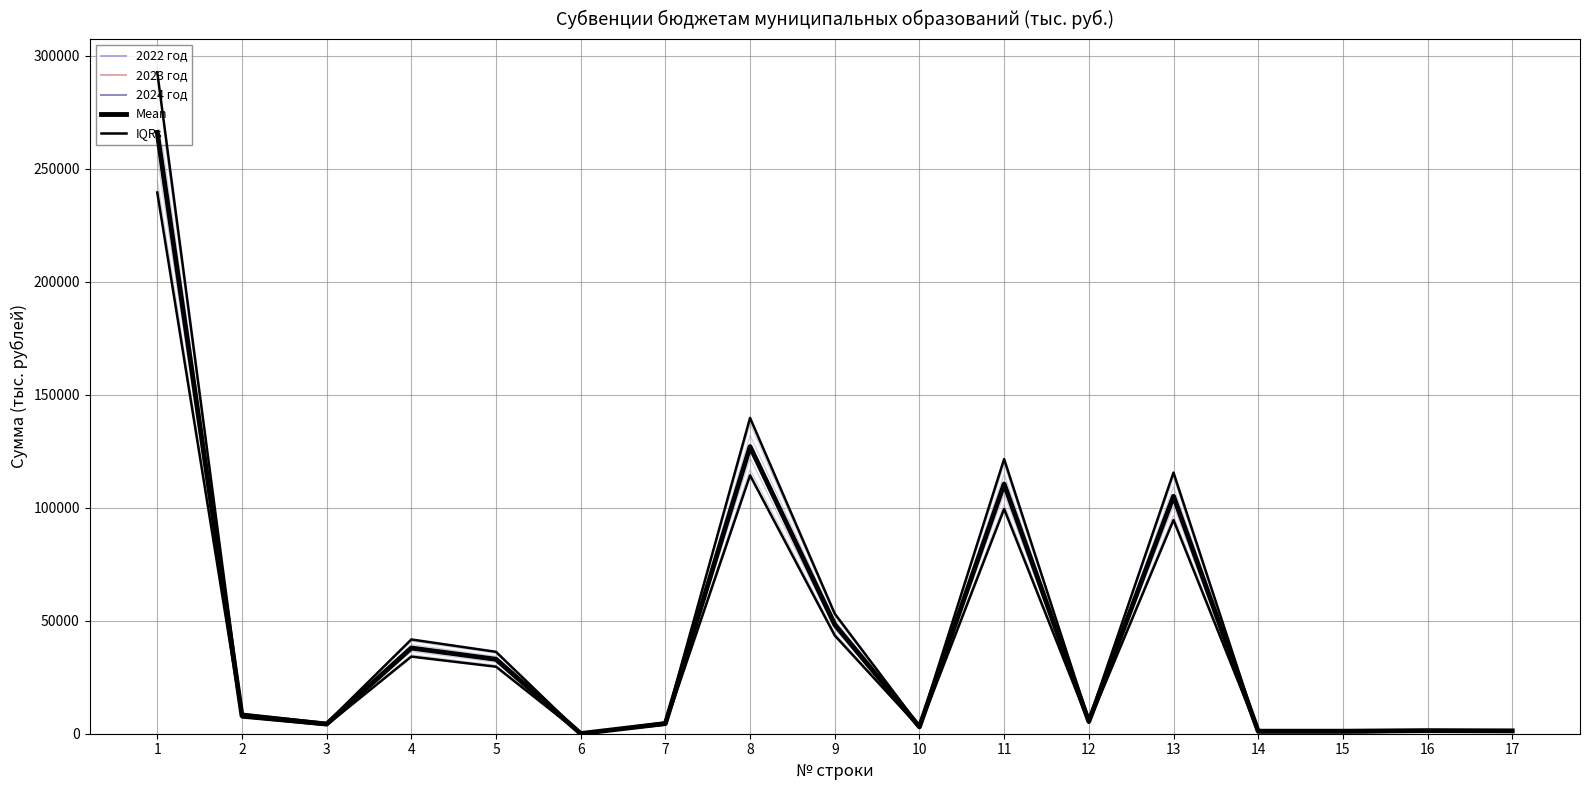

What is the difference between the second highest and second lowest values in the 2024 год series?

127028.0